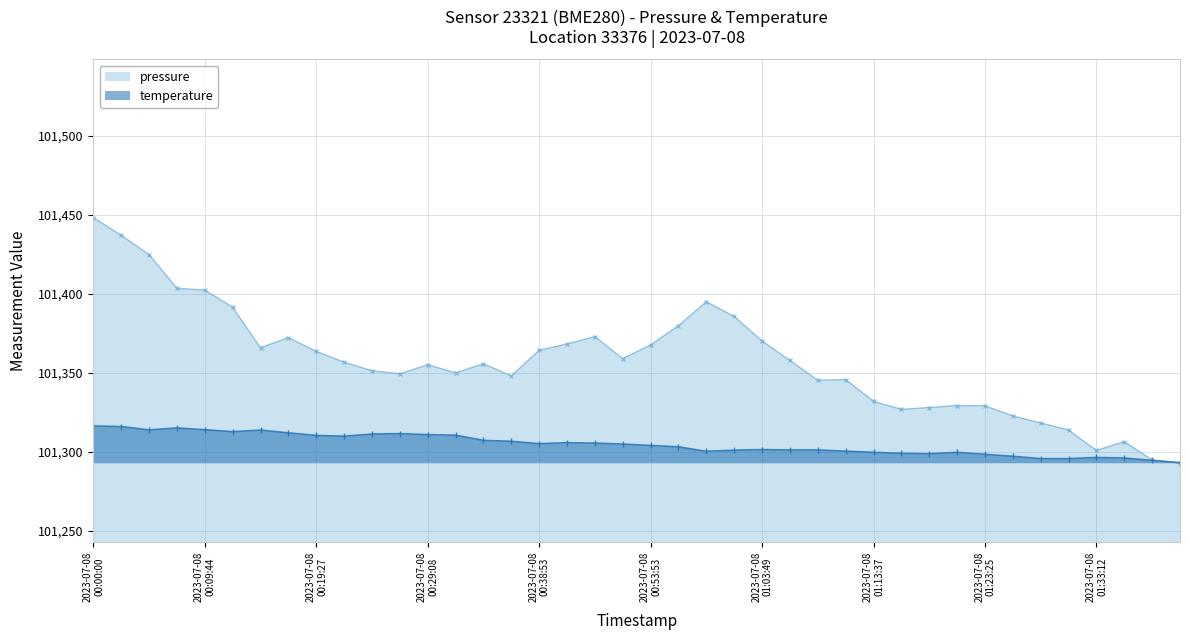

How many interior local valleys does the temperature series have?

6